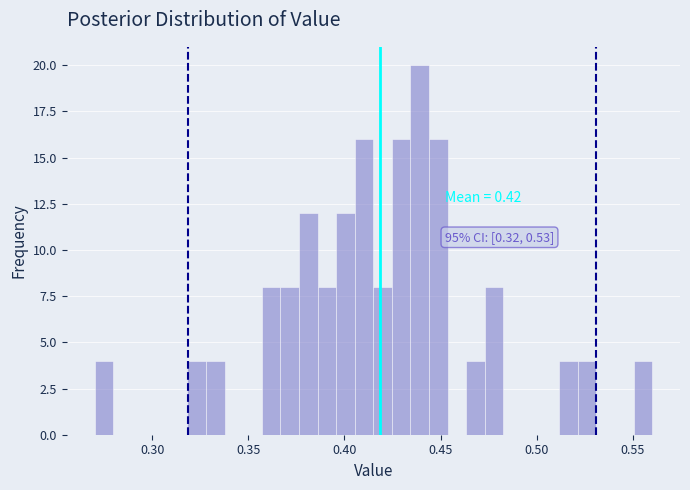

Read against the x-axis, roughly where is the centre of the tallest bar?

0.440